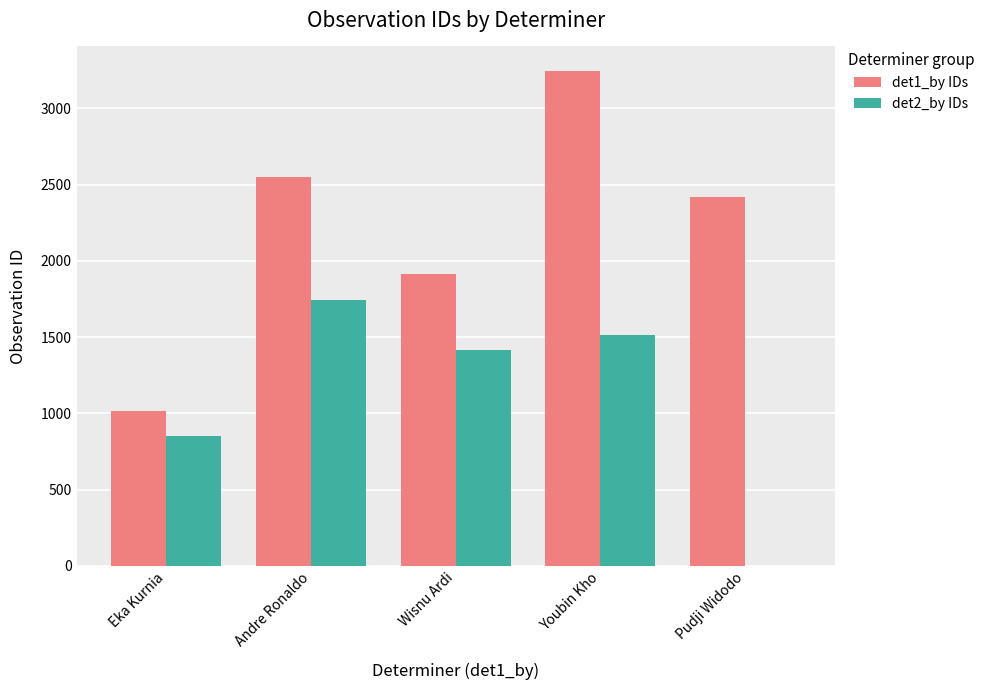

What is the difference between the det2_by IDs values at Wisnu Ardi and Andre Ronaldo?

328